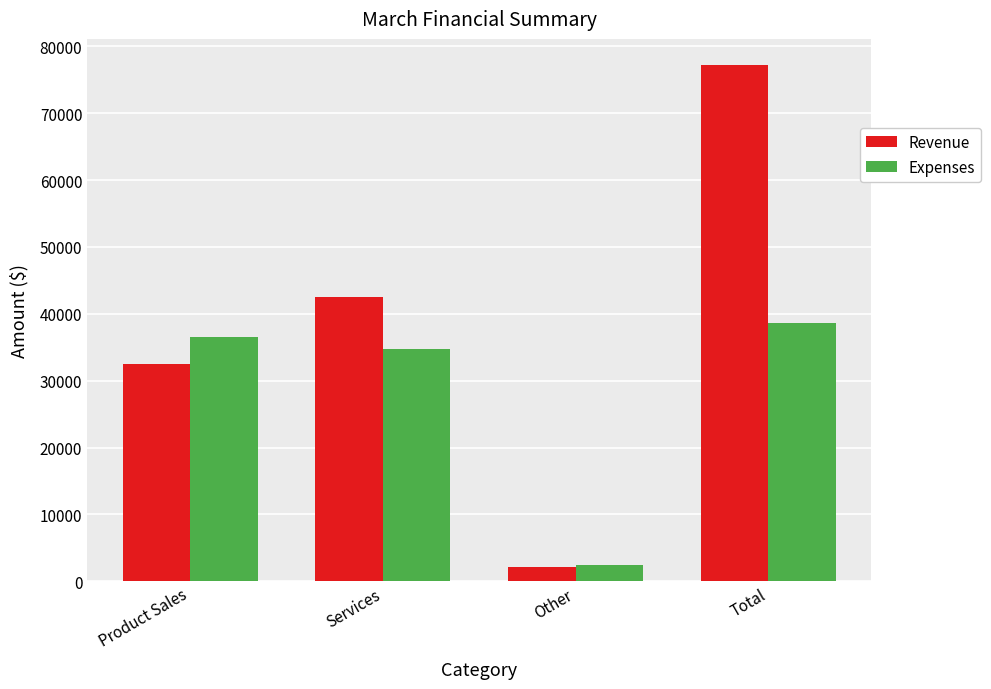

Reading left to right, extract all data points from this chart.

Revenue: 32545	42555	2165	77265
Expenses: 36554	34750	2500	38668